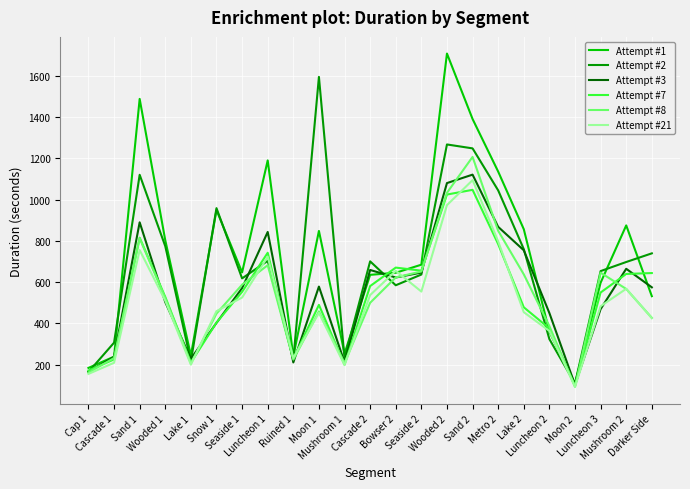

The value of Attempt #3 at Sand 2 is 1120.8. True or false?

True